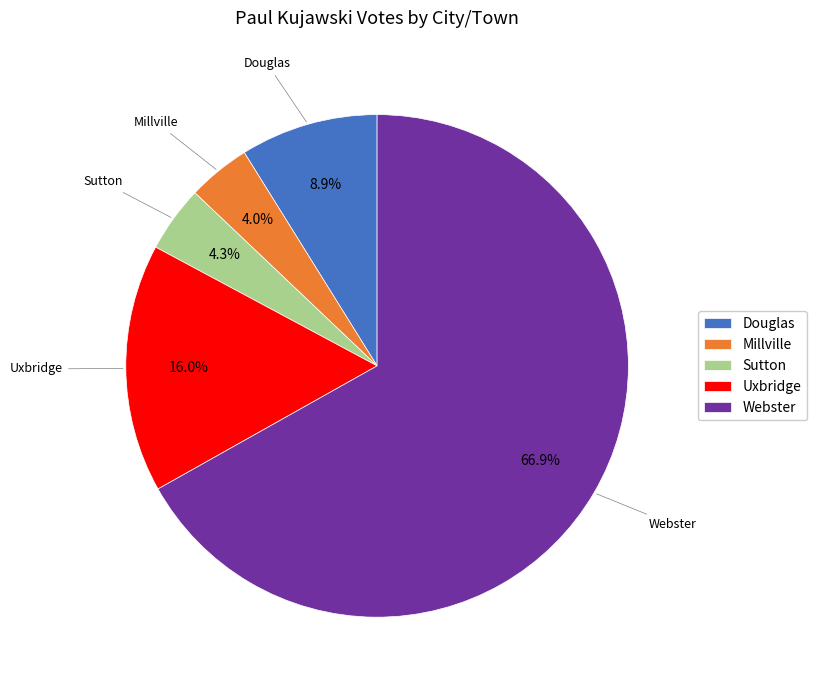

To the nearest percent, what is the difference between the largest and smallest slice percentages?

63%